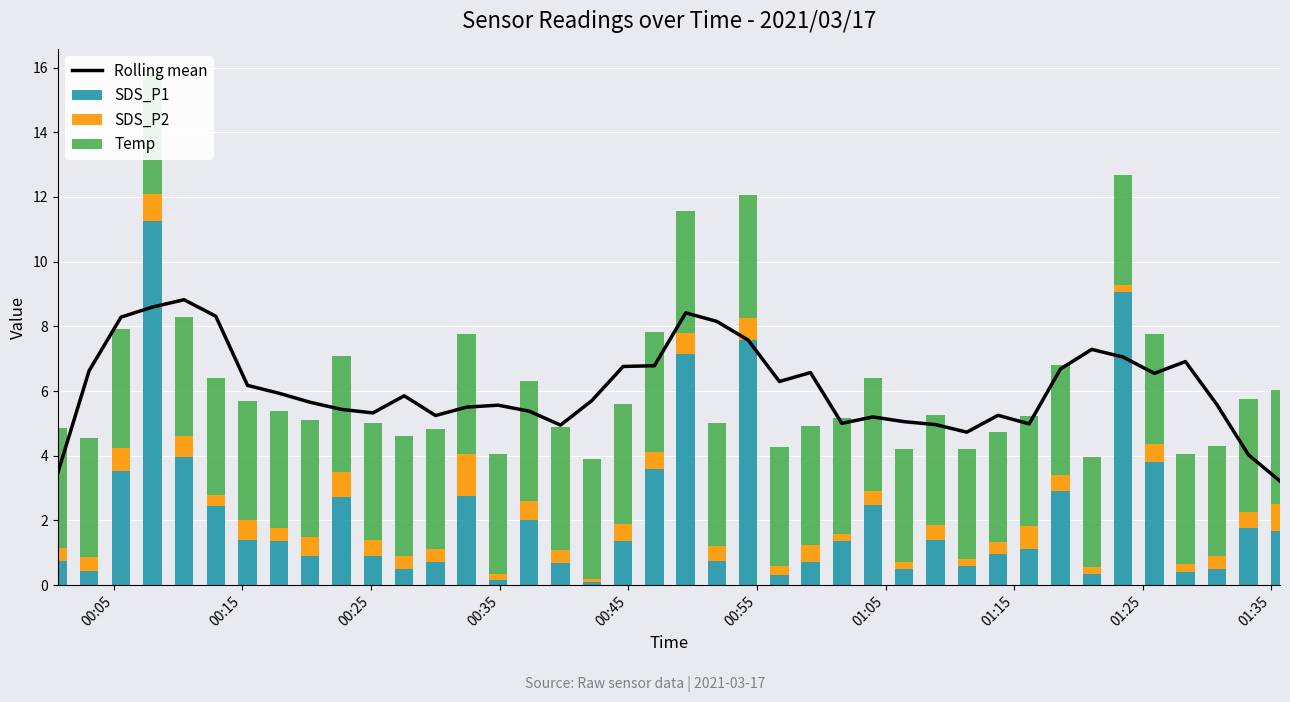

What is the difference between the maximum and minimum values in the SDS_P1 series?

11.2